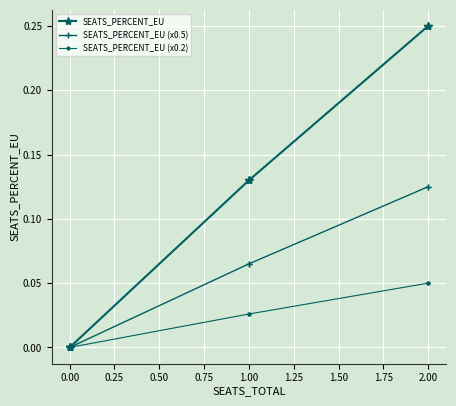

List the series in order of their peak value, highest first.

SEATS_PERCENT_EU, SEATS_PERCENT_EU (x0.5), SEATS_PERCENT_EU (x0.2)